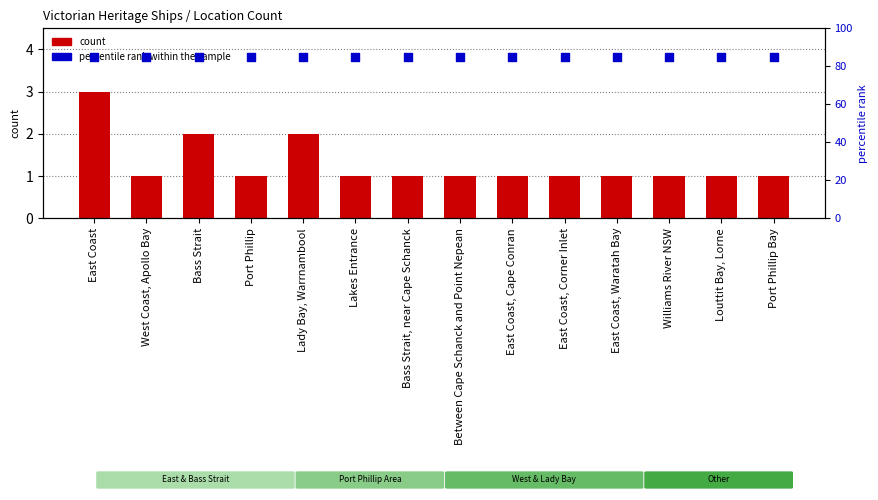

Which series reaches the minimum Y coordinate?

count